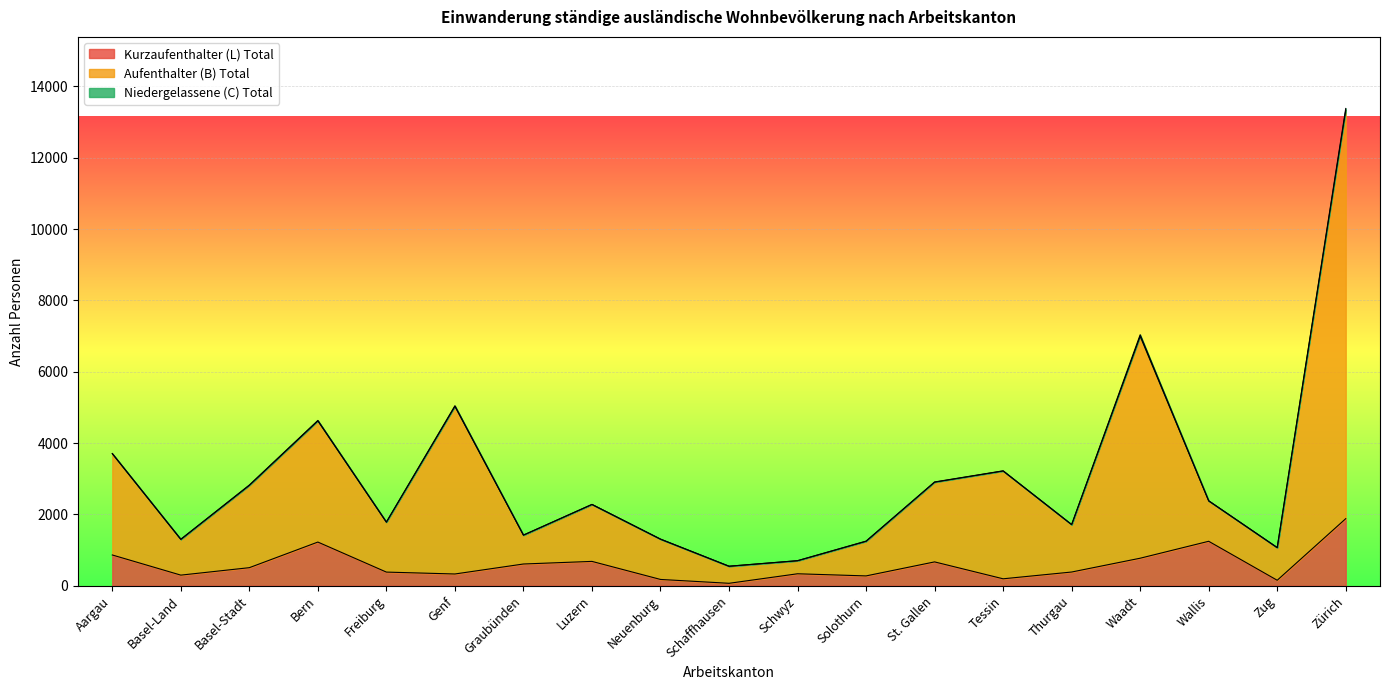

Is it true that Kurzaufenthalter (L) Total equals 683 at Luzern?

True